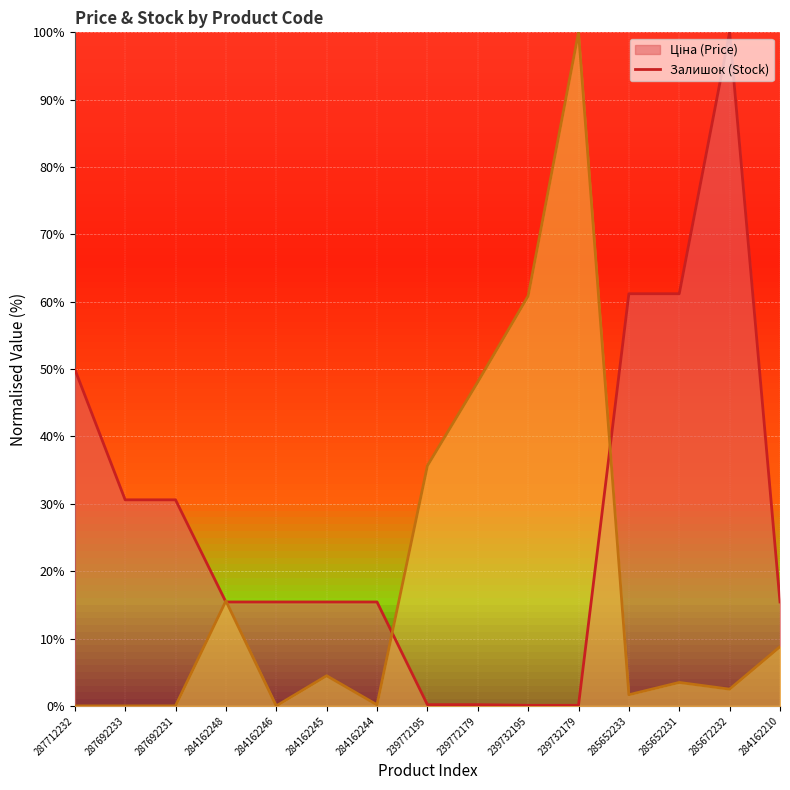

True or false: Ціна (line) and Залишок (line) intersect in this chart.

True